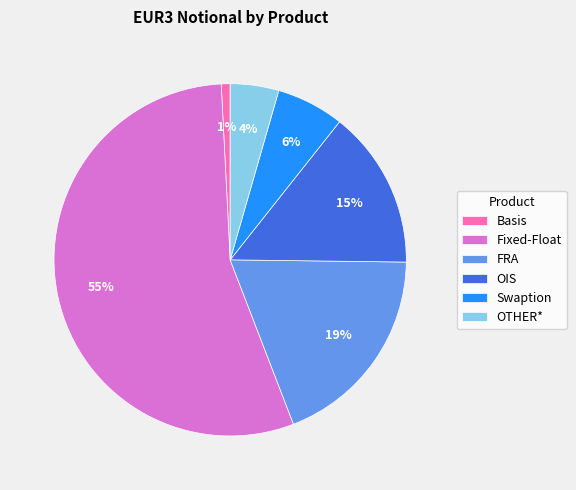

To the nearest percent, what portion does Fixed-Float represent?

55%